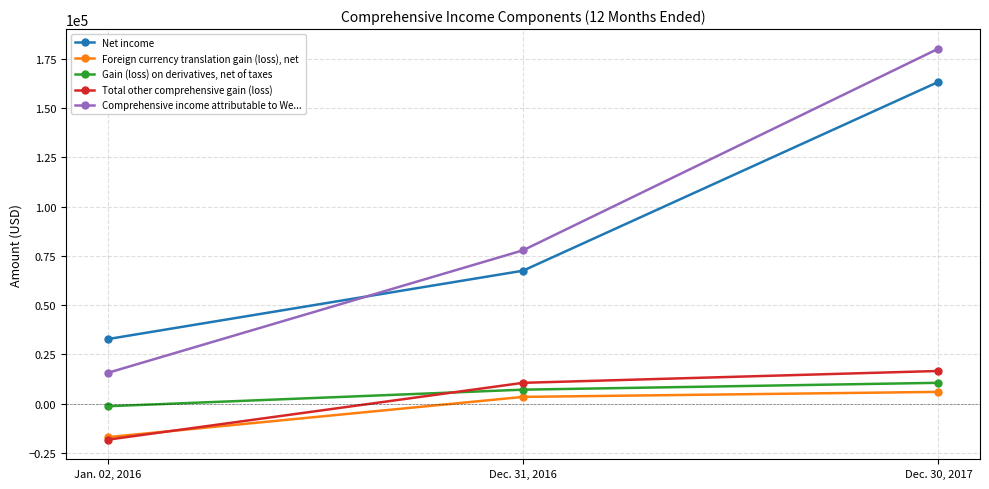

At which label does Gain (loss) on derivatives, net of taxes reach its peak?

Dec. 30, 2017